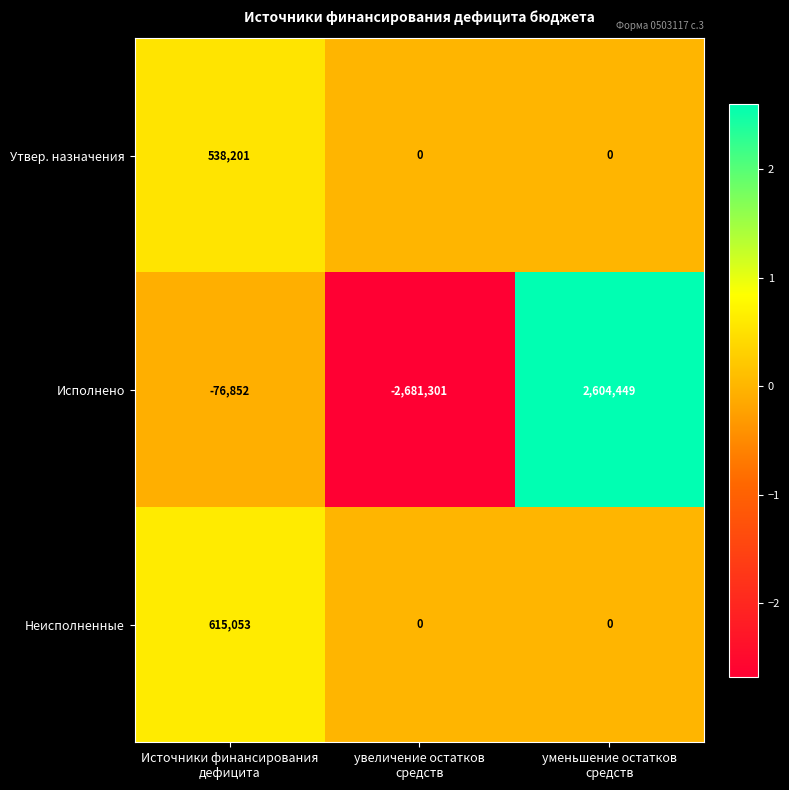

Count the Исполнено values in the range -2681301 to 2604449.

3